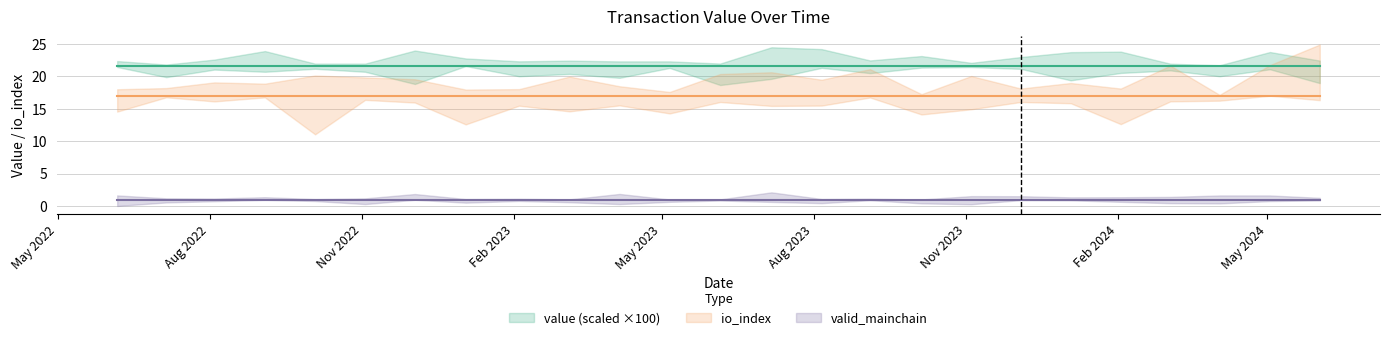

What are all the series names shown in the legend?

value, io_index, valid_mainchain